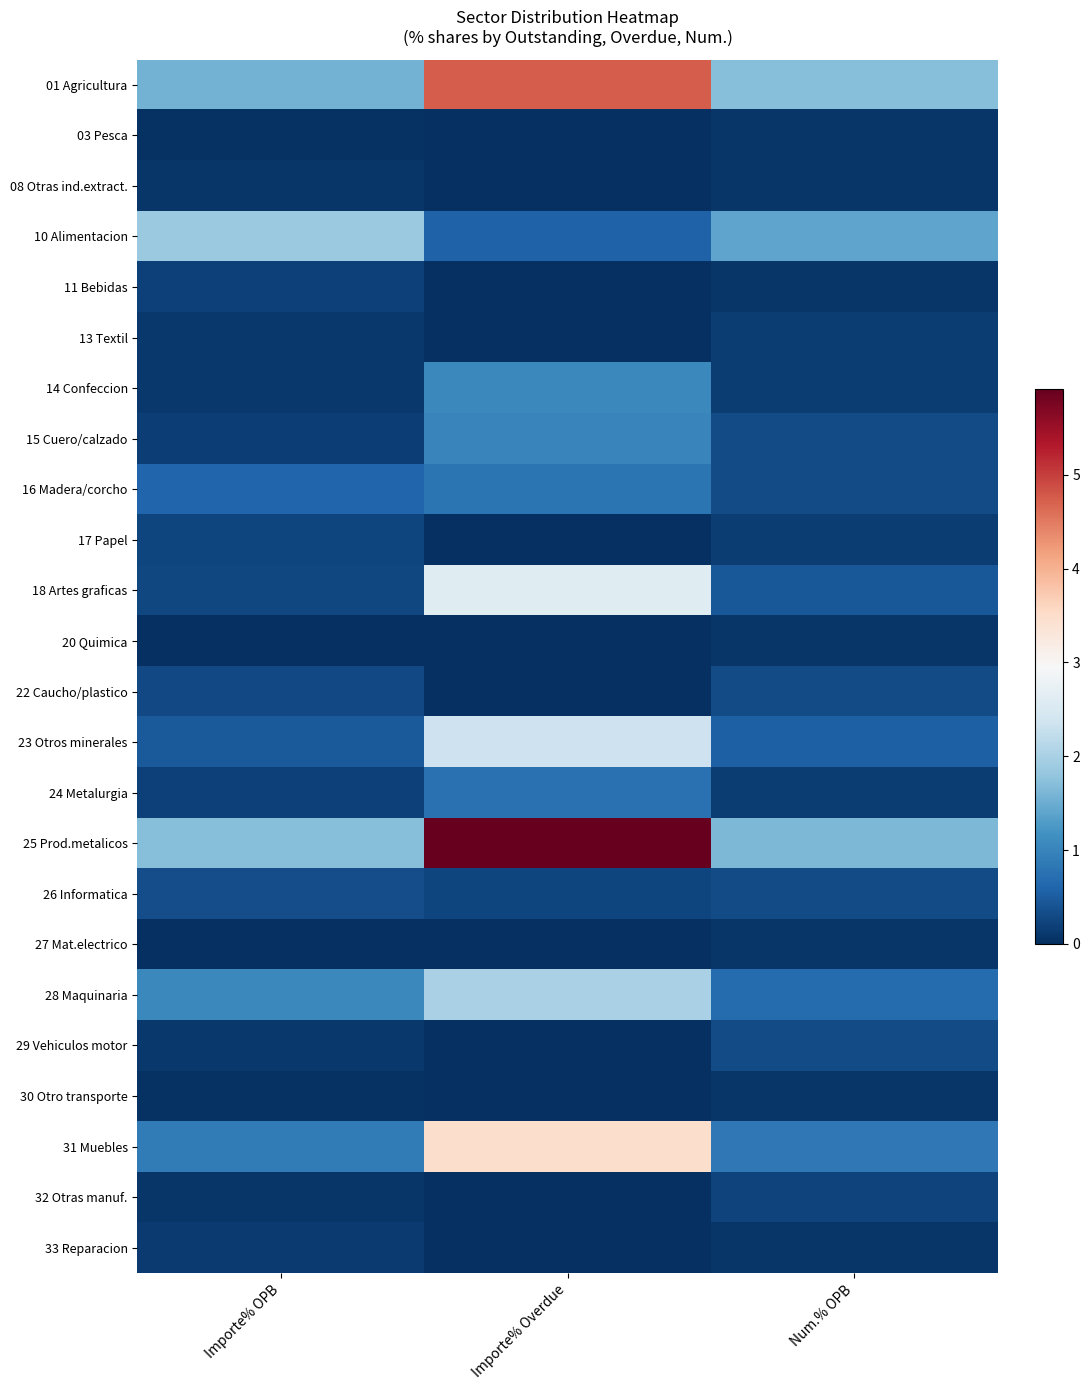

How many data points does each series have?

3